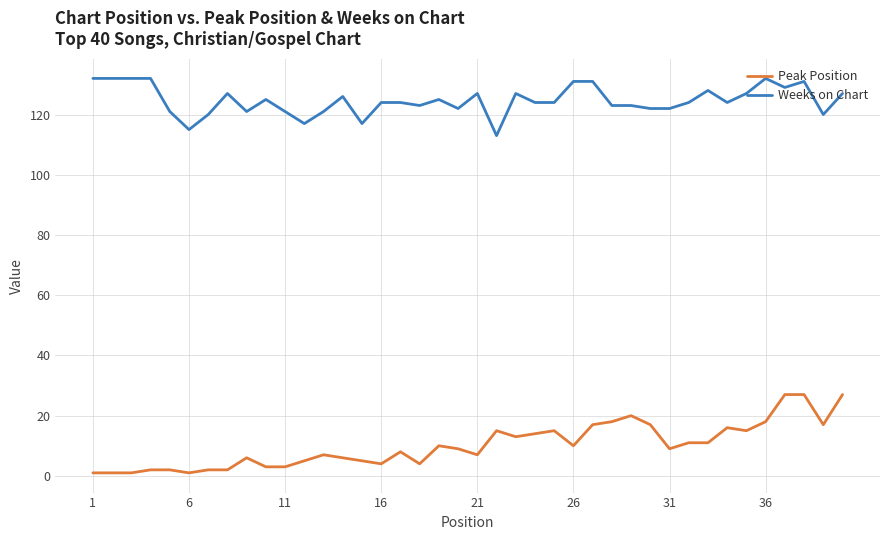

Rank the series by their average value, from highest to lowest.

Weeks on Chart, Peak Position